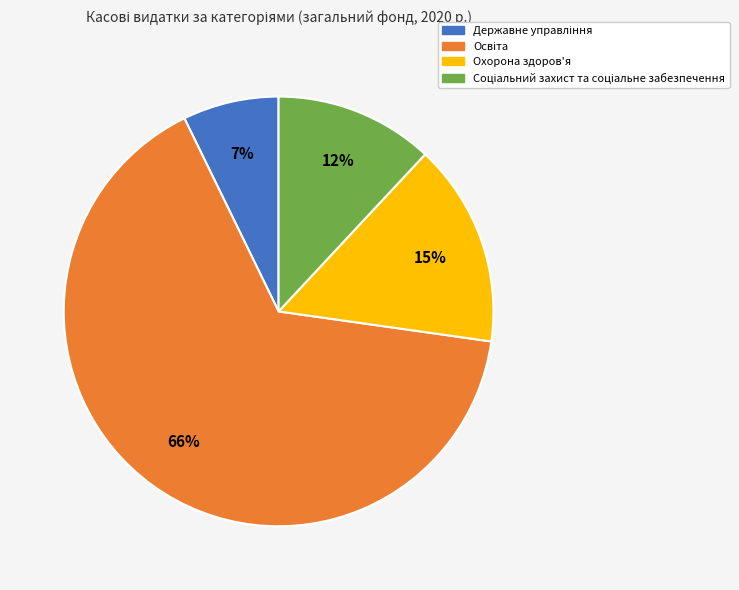

To the nearest percent, what is the average slice percentage?

25%